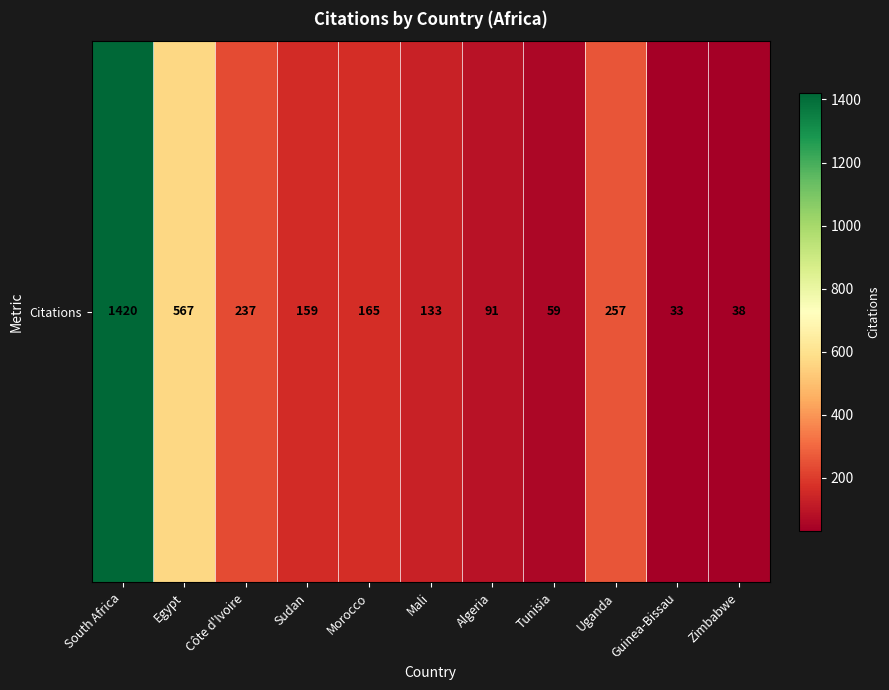

What is the maximum value shown in the chart?

1420